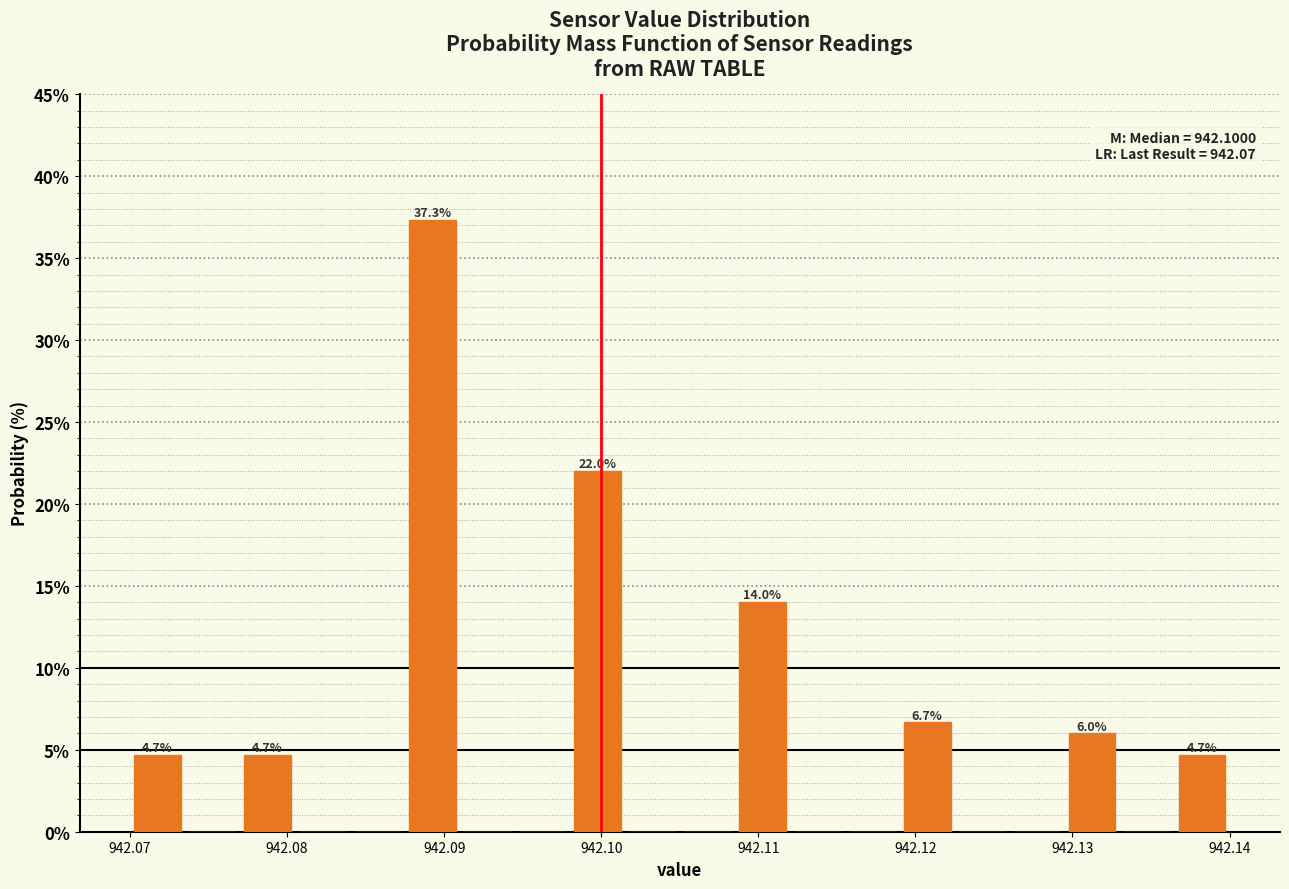

Read against the x-axis, roughly where is the centre of the tallest bar?

942.089